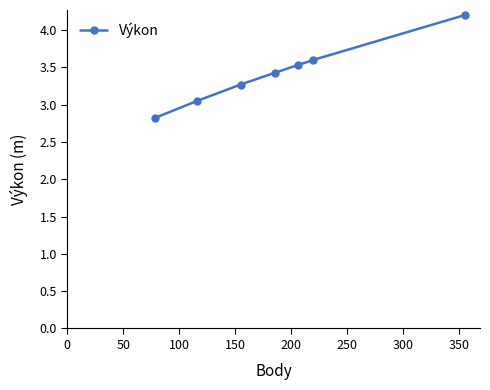

What is the value of the 6th point from the left?

3.6